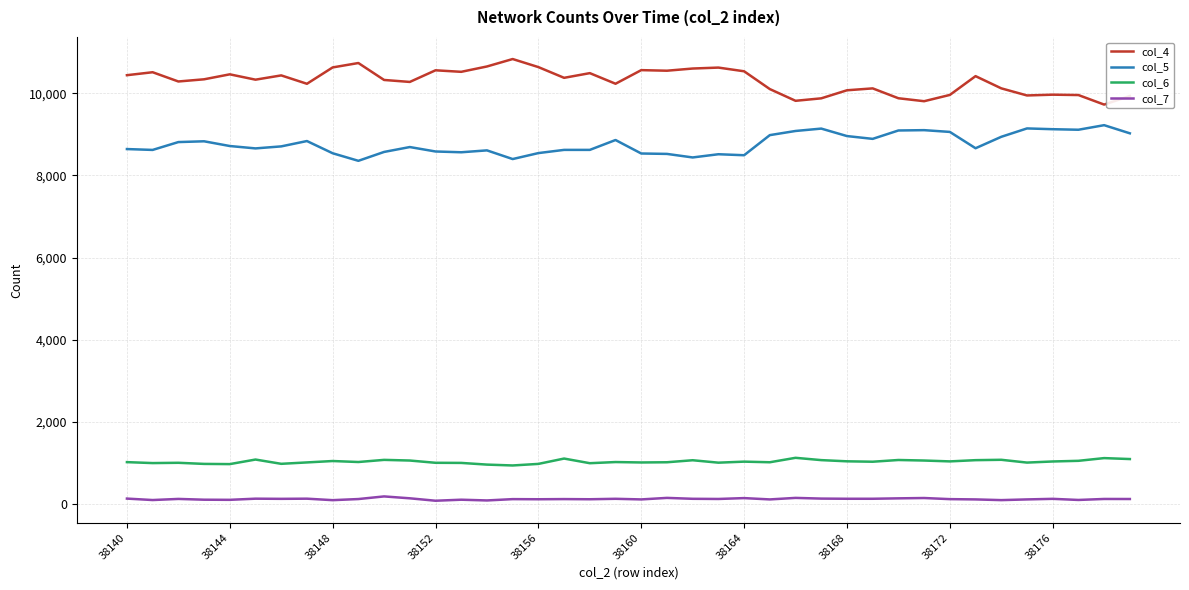

What is the maximum value shown in the chart?

10832